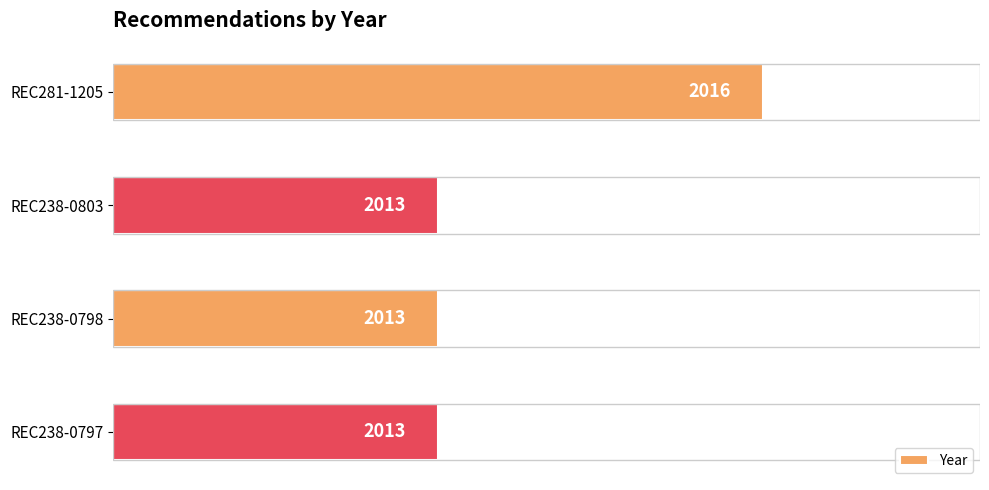

How many bars are there in total?

4